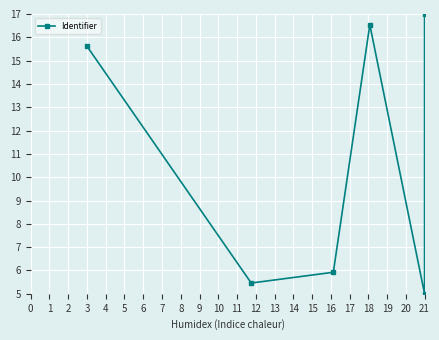

What is the average value?

10.9